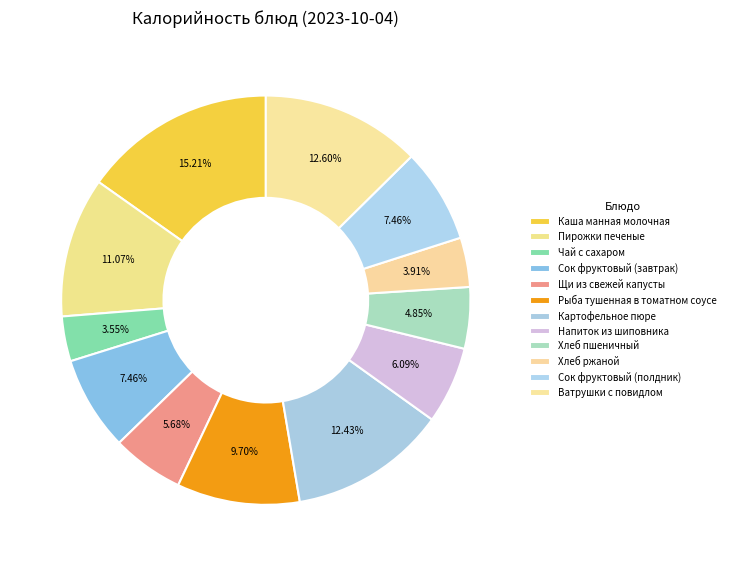

Count the number of slices in the pie.

12